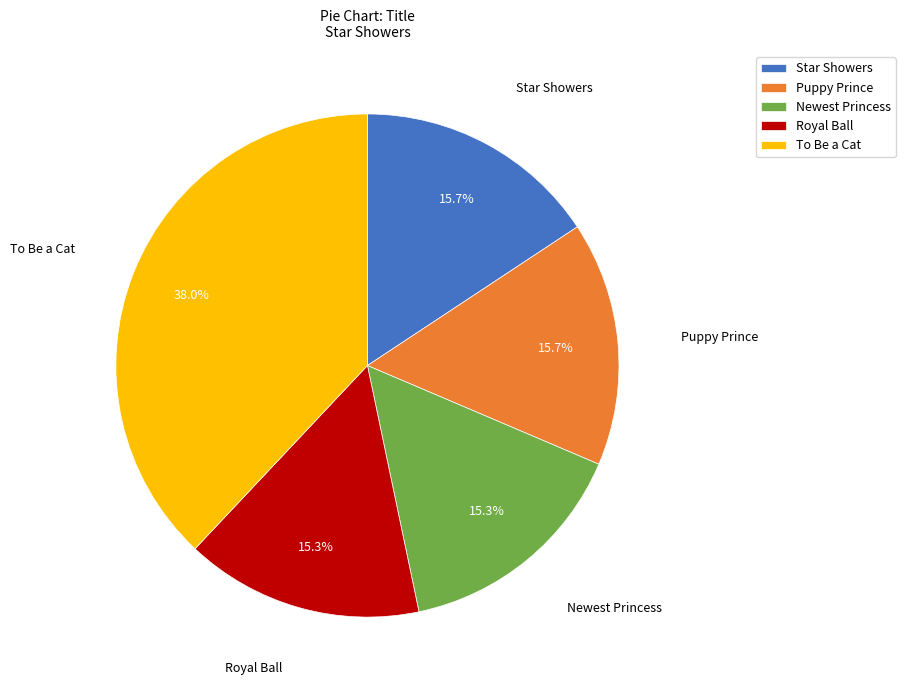

Approximately how many times larger is the value at Newest Princess compared to Puppy Prince?

1.0